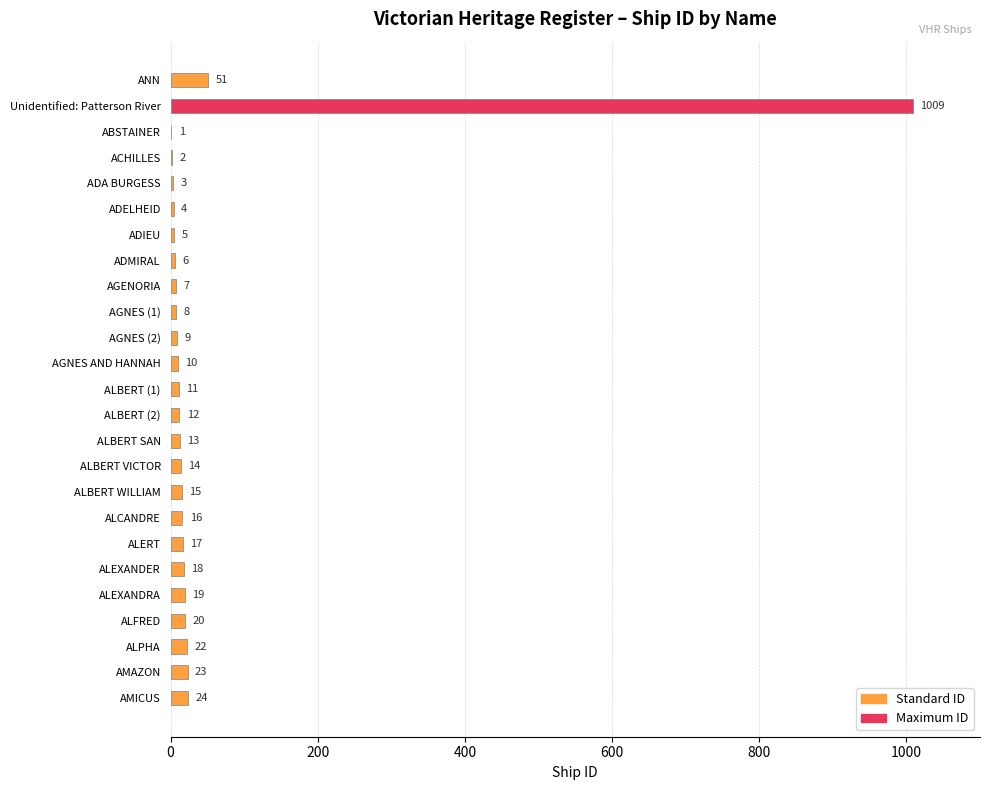

What is the sum of all values?

1339